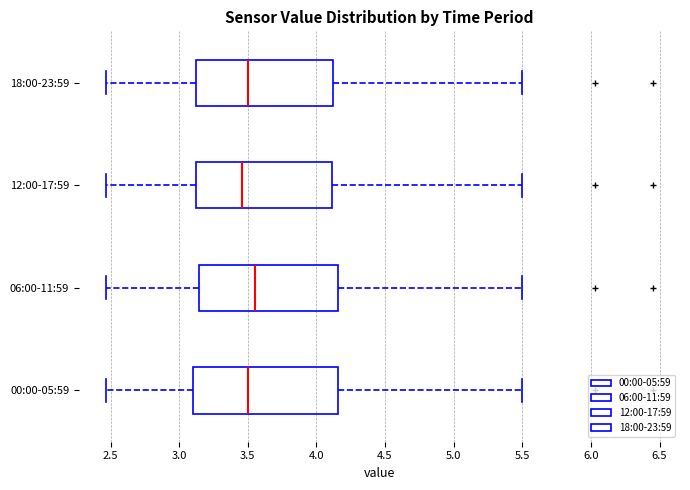

Reading bottom to top, read every box against the x-axis: the position of its median line, the range the box covers, and the ends of its whiskers. The values are not printed on the chart, so give them approximately, as read against the axis.

00:00-05:59: median 3.50, box 3.10 to 4.15, whiskers 2.45 to 5.50
06:00-11:59: median 3.55, box 3.15 to 4.15, whiskers 2.45 to 5.50
12:00-17:59: median 3.45, box 3.10 to 4.10, whiskers 2.45 to 5.50
18:00-23:59: median 3.50, box 3.10 to 4.10, whiskers 2.45 to 5.50